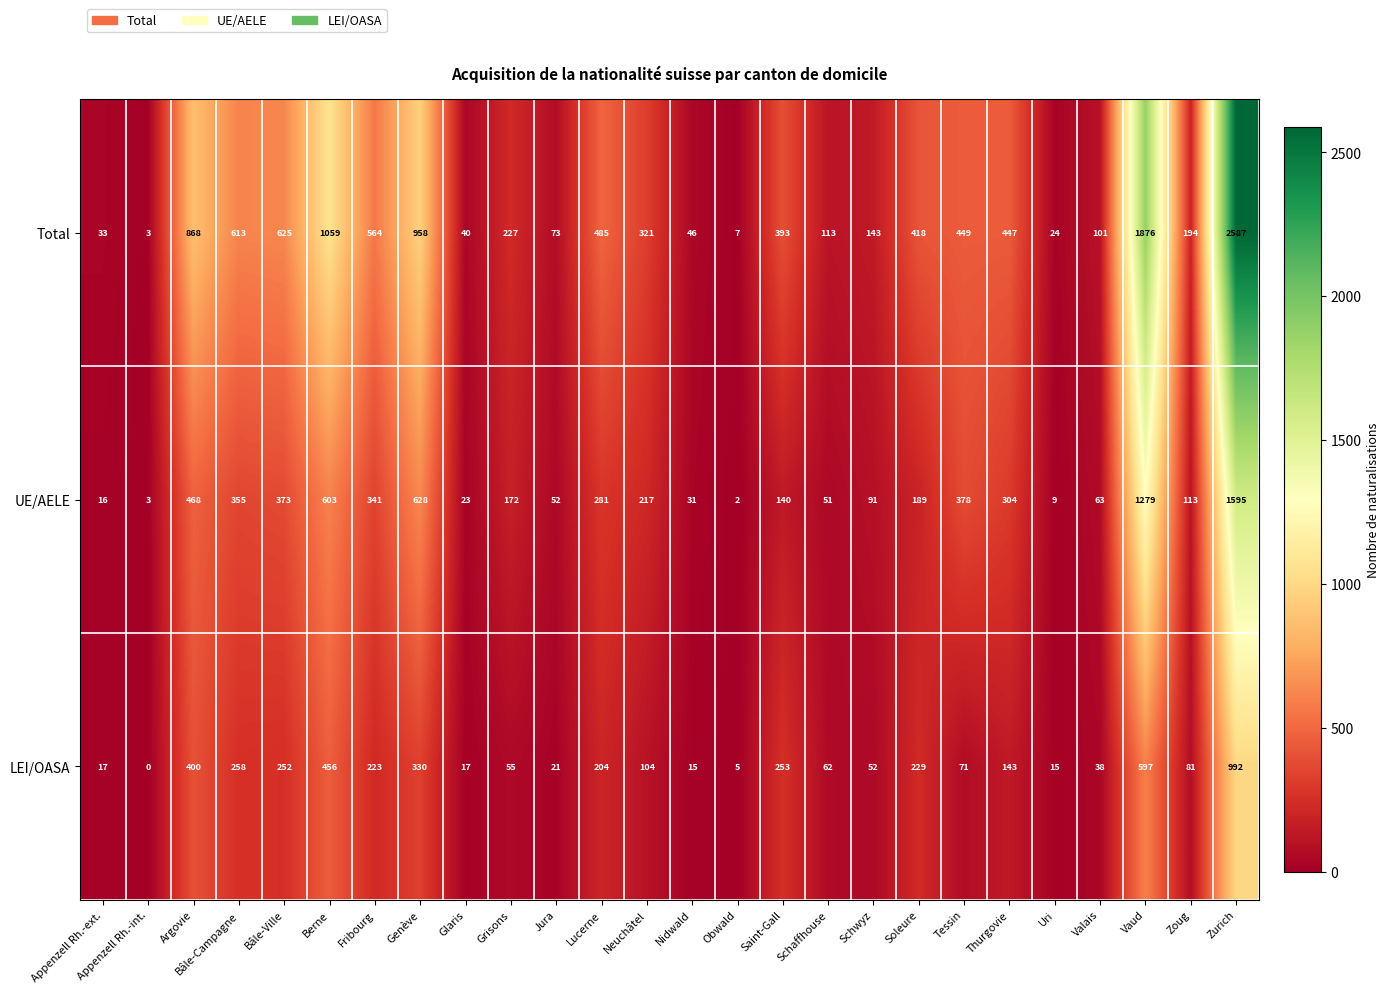

What is the total value across all series at Grisons?

454